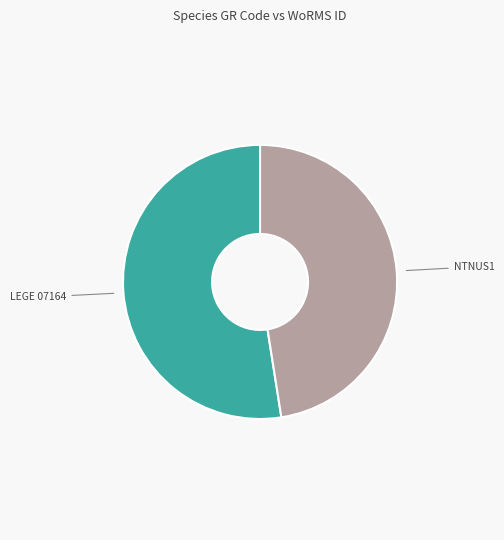

Is there any slice that represents more than half of the pie?

Yes